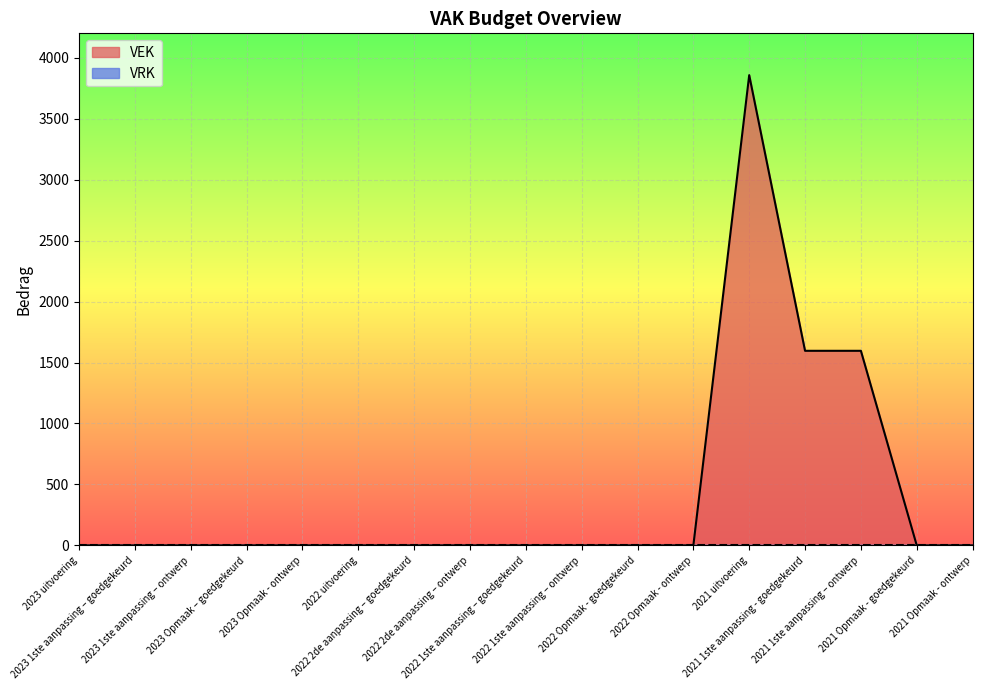

List the labels in order of value, smallest first.

2023 uitvoering, 2023 1ste aanpassing – goedgekeurd, 2023 1ste aanpassing – ontwerp, 2023 Opmaak – goedgekeurd, 2023 Opmaak - ontwerp, 2022 uitvoering, 2022 2de aanpassing – goedgekeurd, 2022 2de aanpassing – ontwerp, 2022 1ste aanpassing – goedgekeurd, 2022 1ste aanpassing – ontwerp, 2022 Opmaak - goedgekeurd, 2022 Opmaak - ontwerp, 2021 Opmaak - goedgekeurd, 2021 Opmaak - ontwerp, 2021 1ste aanpassing - goedgekeurd, 2021 1ste aanpassing – ontwerp, 2021 uitvoering